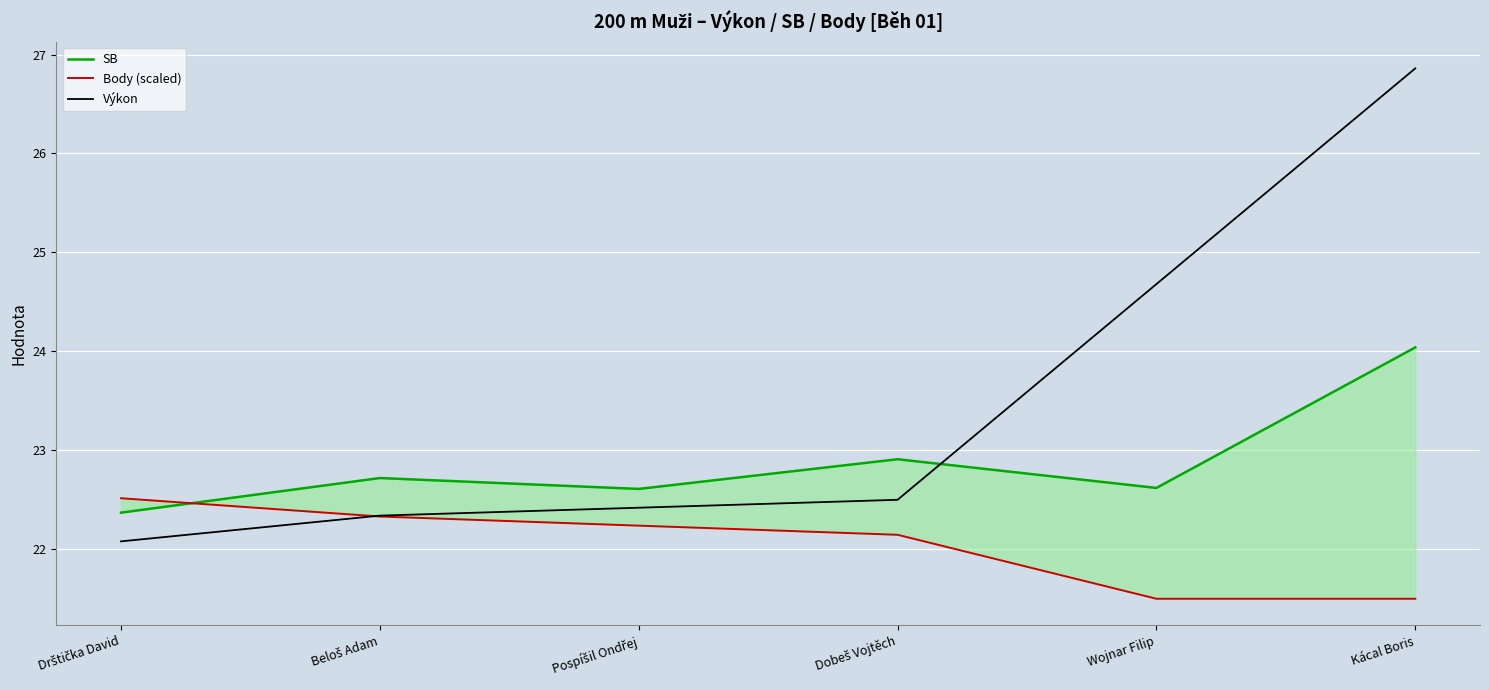

True or false: Body (scaled) has a value of 37.3 at Wojnar Filip.

False